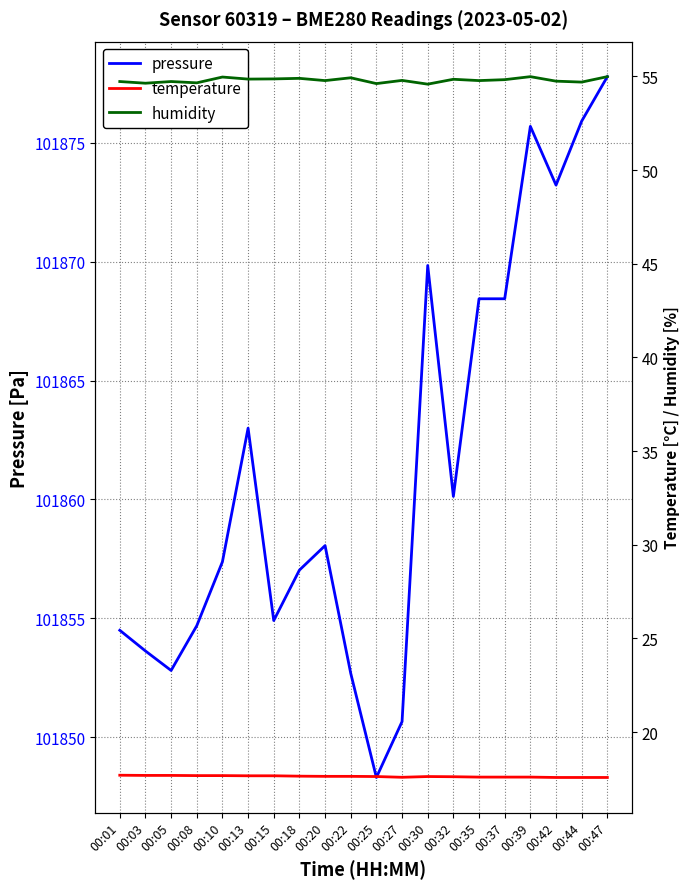

True or false: pressure has more than 1 points higher than both neighbors.

True